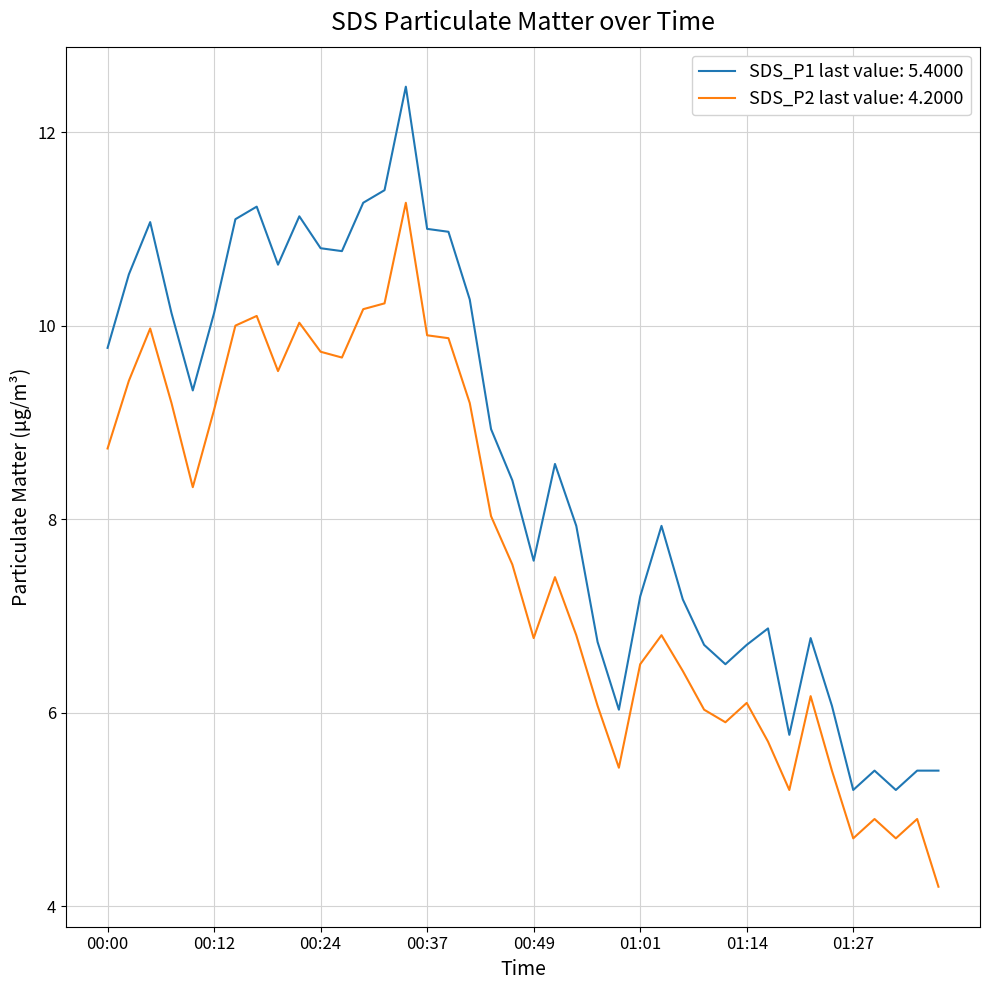

What are all the series names shown in the legend?

SDS_P1 last value: 5.4000, SDS_P2 last value: 4.2000